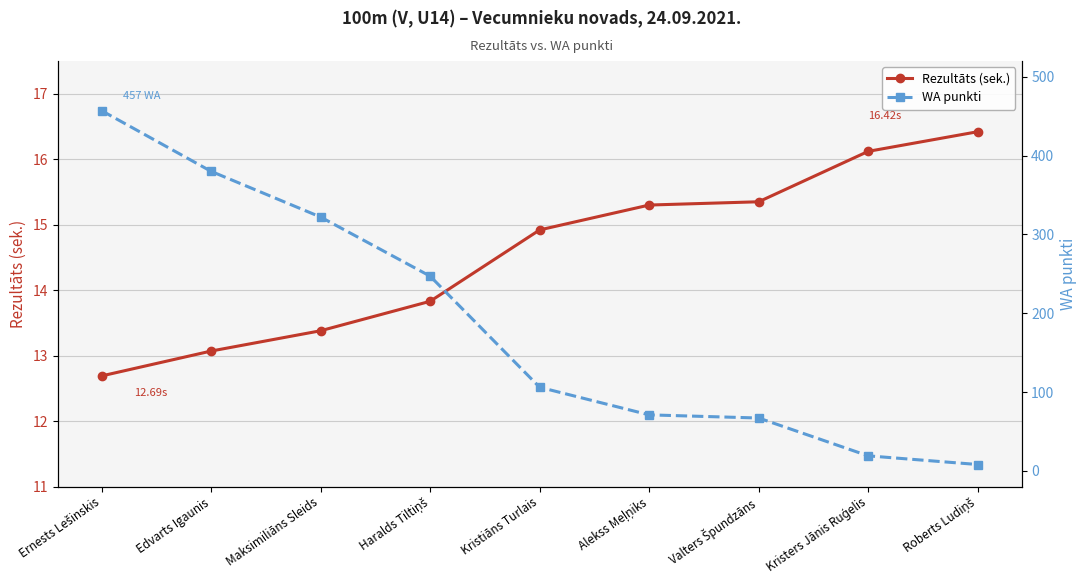

Rank the series by their maximum value, from highest to lowest.

WA punkti, Rezultāts (sek.)